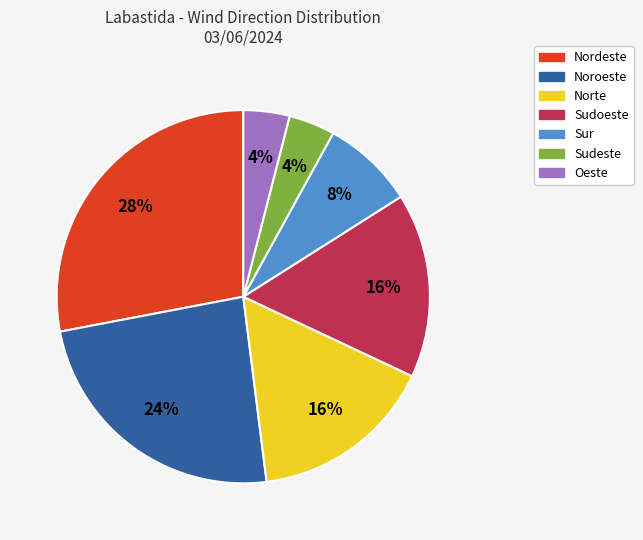

Combined, do Sudoeste and Sudeste account for over 50%?

No